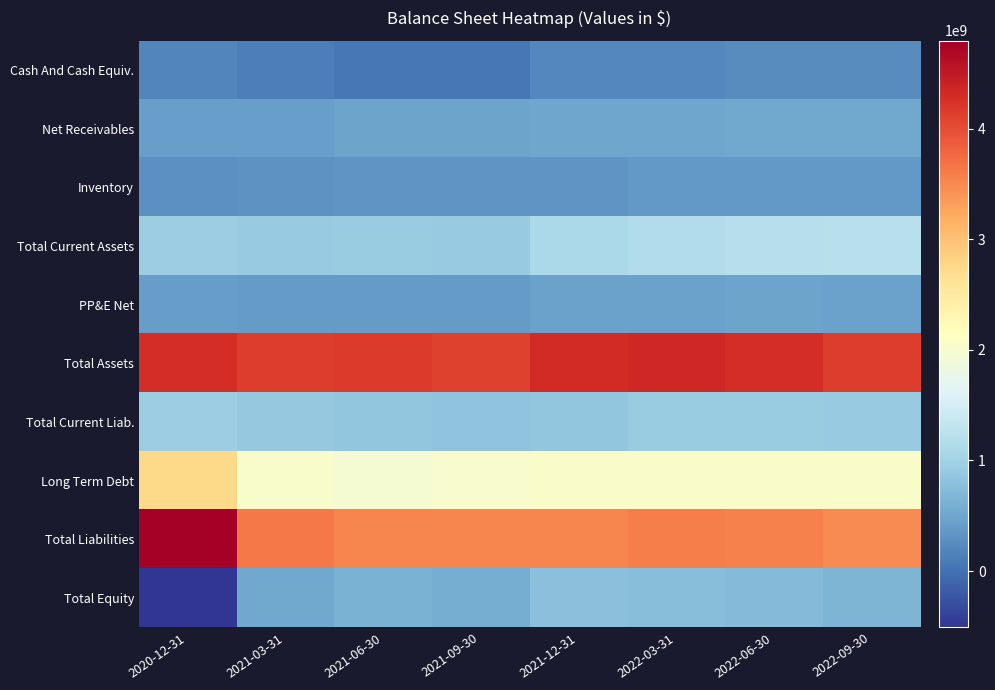

What is the total value across all series at 2021-12-31?

14081400000